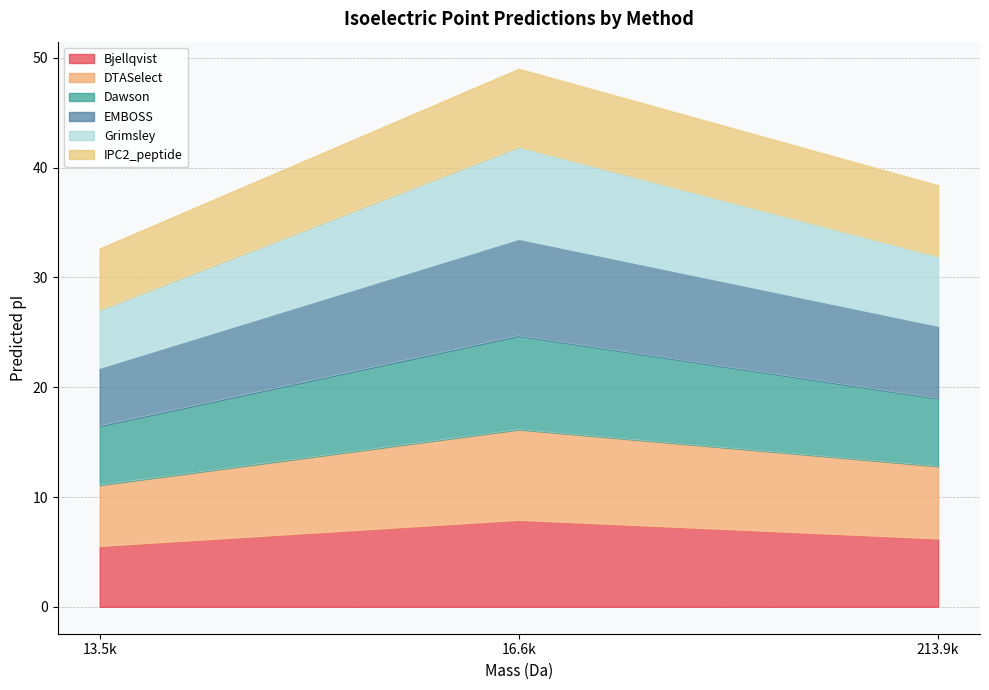

What is the total value across all series at 16.6k?

49.0